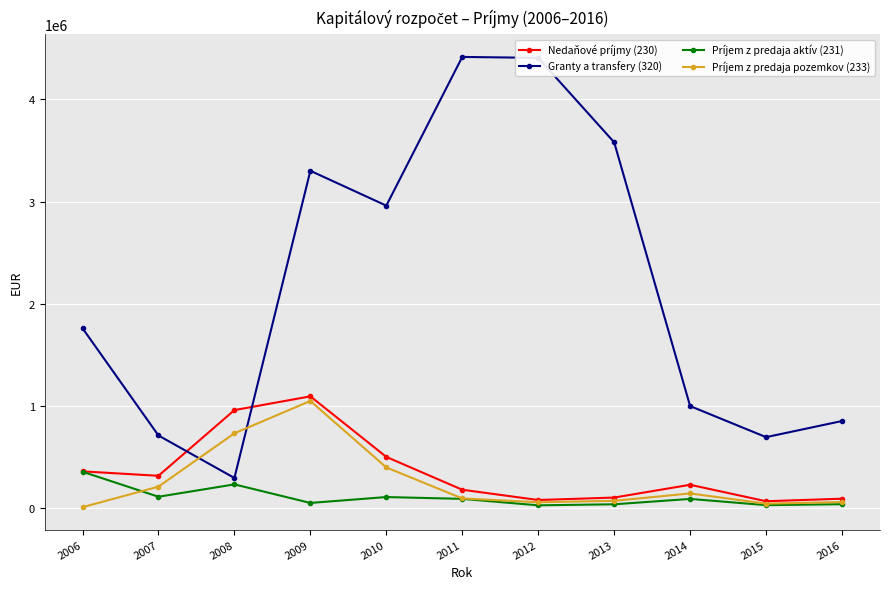

Which series has the largest range (max minus min)?

Granty a transfery (320)